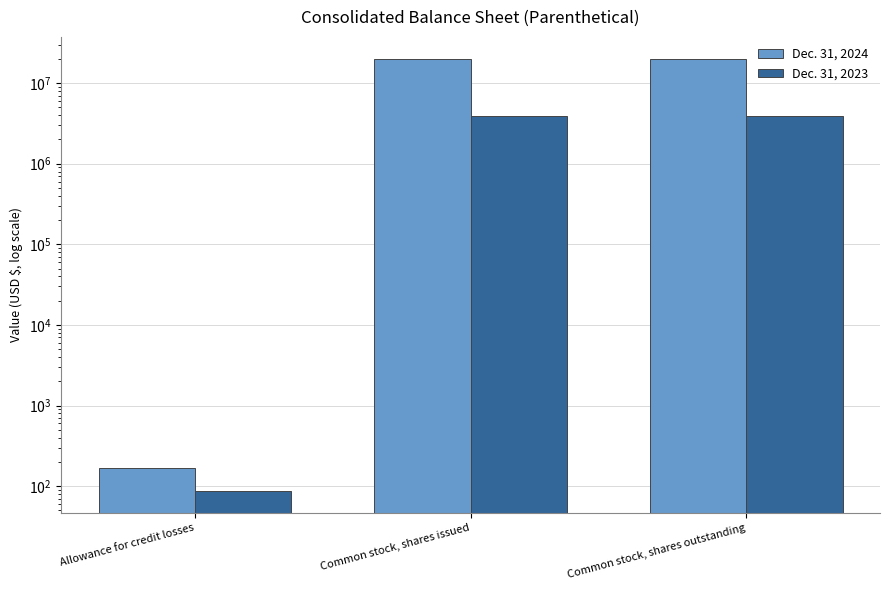

Which has a higher value, Allowance for credit losses or Common stock, shares outstanding?

Common stock, shares outstanding